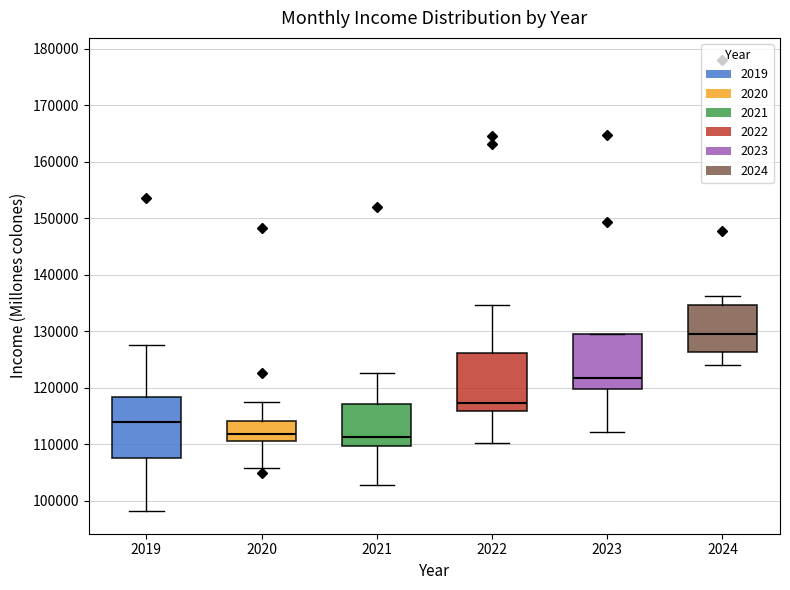

Reading left to right, read every box against the y-axis: the position of its median line, the range the box covers, and the ends of its whiskers. The values are not printed on the chart, so give them approximately, as read against the axis.

2019: median 114000, box 108000 to 118000, whiskers 98000 to 128000
2020: median 112000, box 111000 to 114000, whiskers 106000 to 117000
2021: median 111000, box 110000 to 117000, whiskers 103000 to 123000
2022: median 117000, box 116000 to 126000, whiskers 110000 to 135000
2023: median 122000, box 120000 to 129000, whiskers 112000 to 130000
2024: median 130000, box 126000 to 135000, whiskers 124000 to 136000